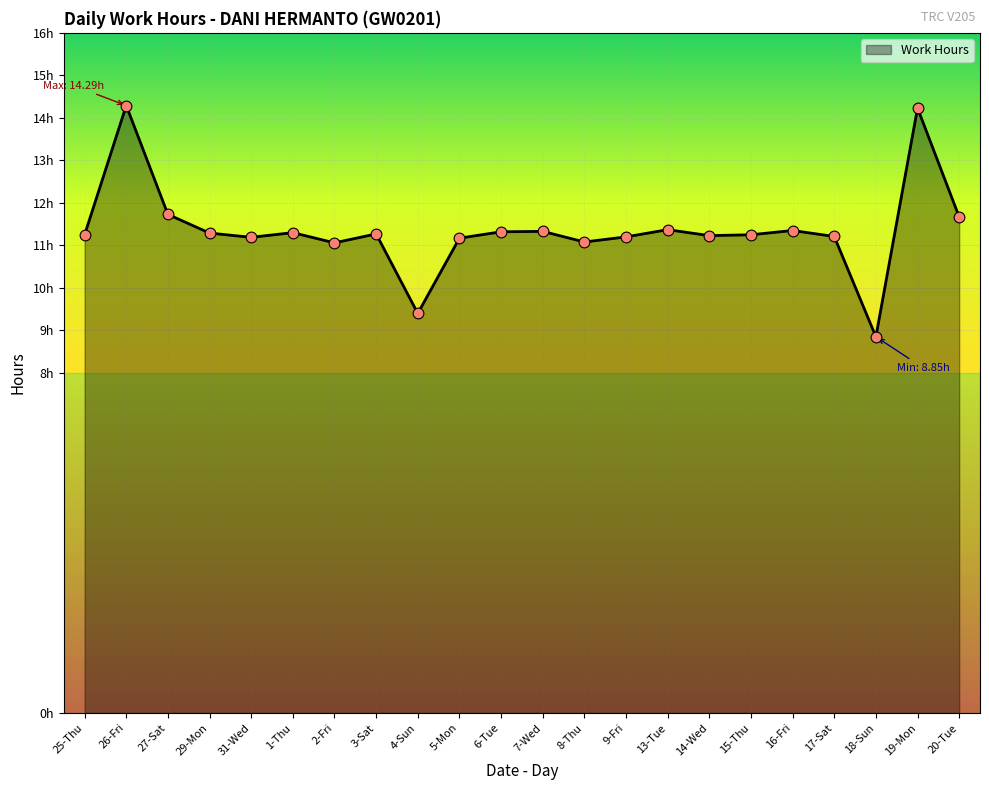

What is the change in value from 25-Thu to 31-Wed?

-0.1